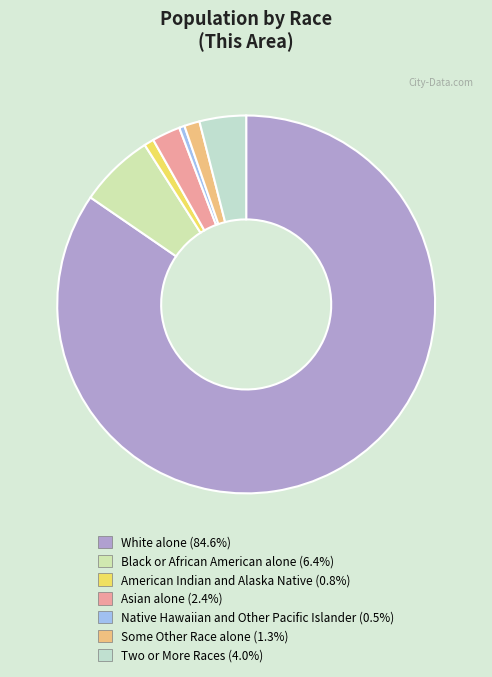

To the nearest percent, what is the combined percentage of Black or African American alone and Native Hawaiian and Other Pacific Islander?

7%